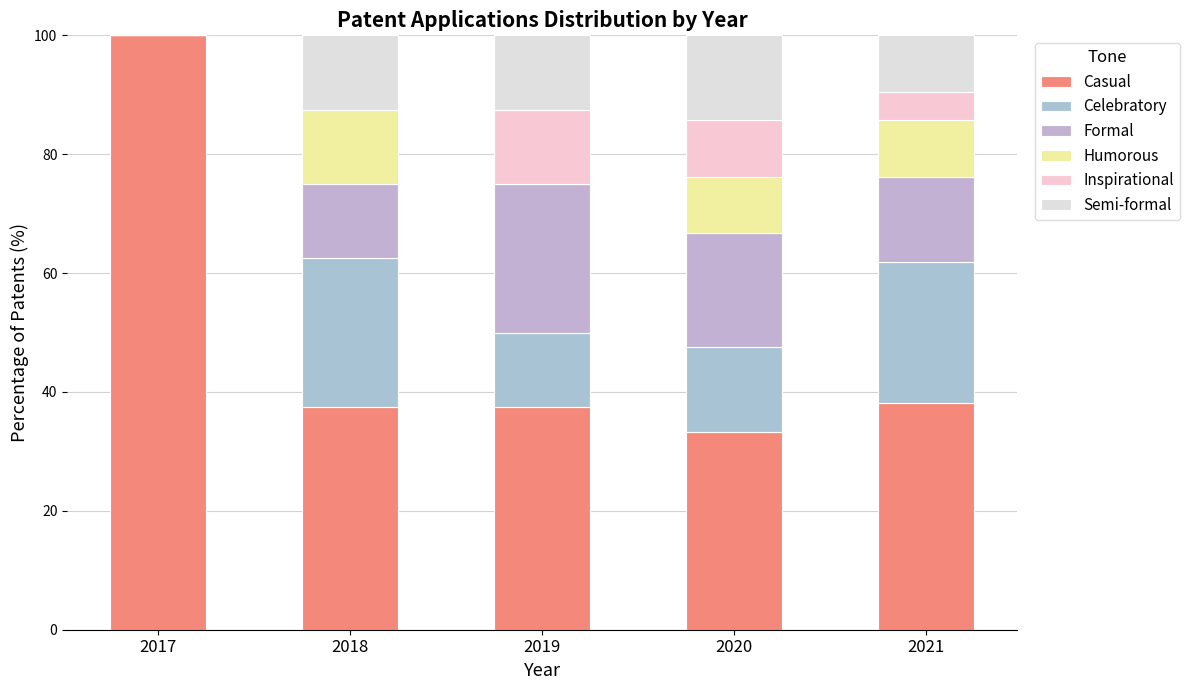

Are the bars grouped side by side (vs. stacked)?

No